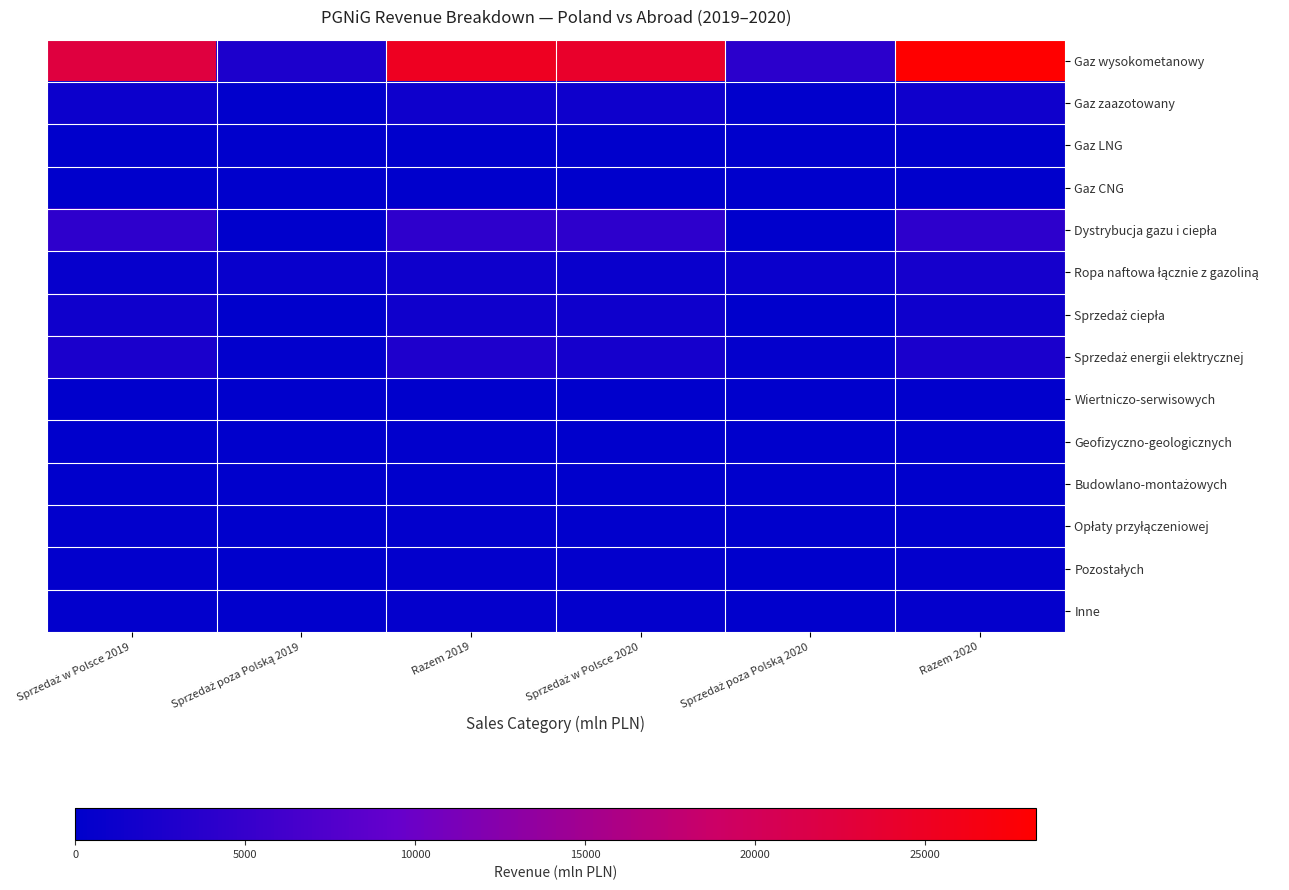

Which has a higher value, Razem 2020 or Sprzedaż poza Polską 2019?

Razem 2020